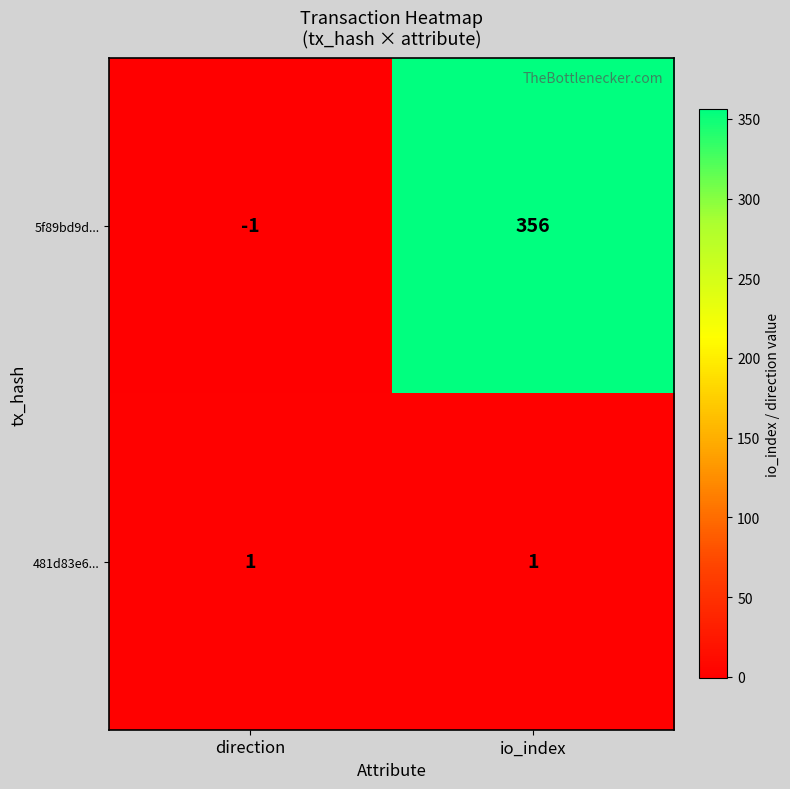

List the series in order of their overall mean, lowest first.

481d83e6..., 5f89bd9d...